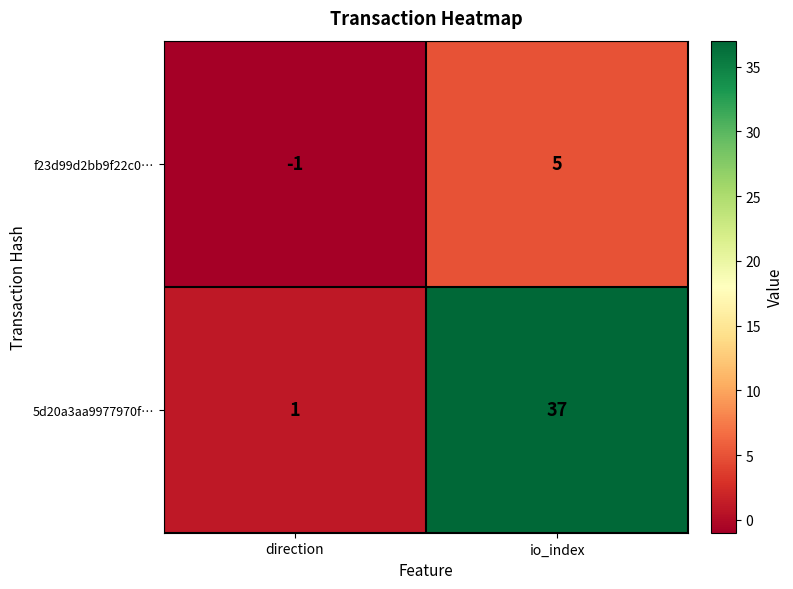

Reading left to right, extract all data points from this chart.

f23d99d2bb9f22c0…: direction=-1	io_index=5
5d20a3aa9977970f…: direction=1	io_index=37